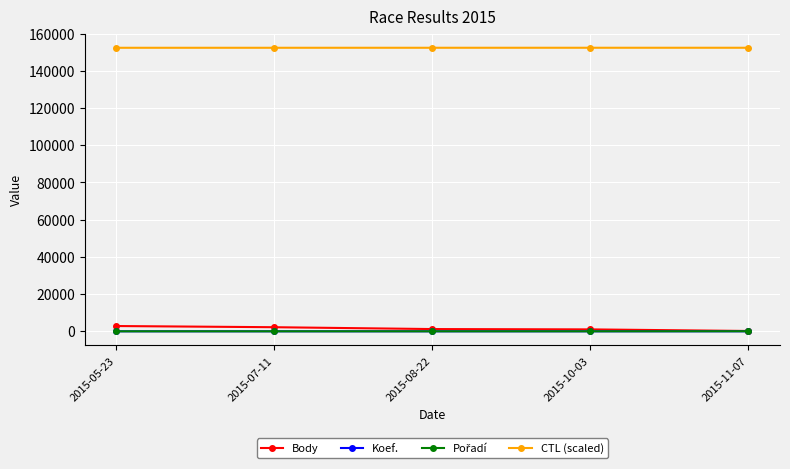

How many lines are shown in the chart?

4